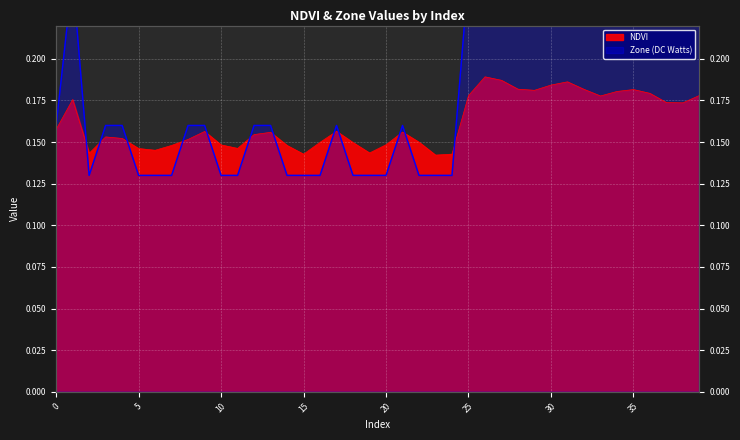

Is it true that Zone equals 0.1 at 23?

True